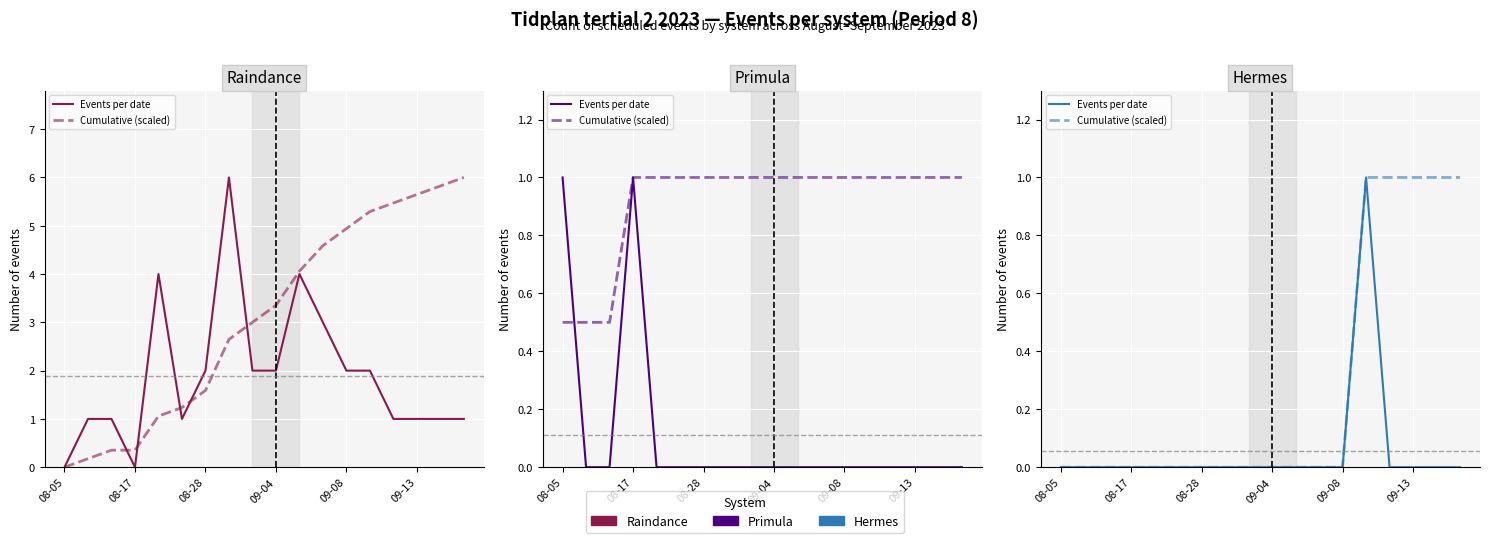

What are all the series names shown in the legend?

Events per date, Cumulative (scaled)